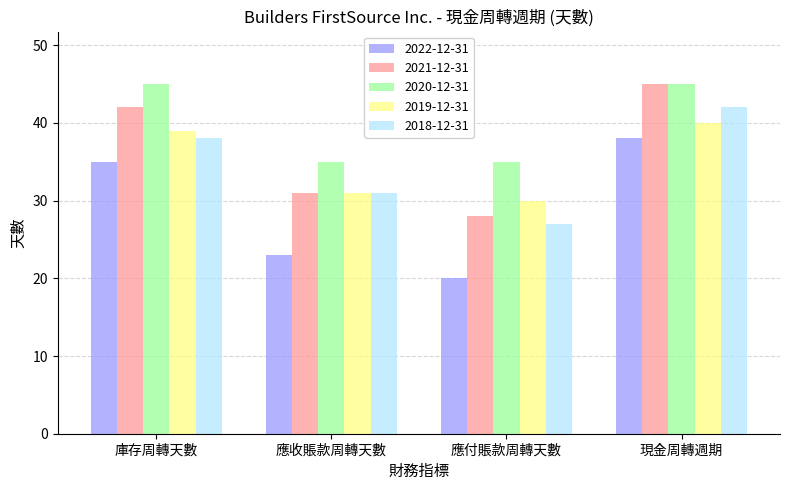

Which category has the lowest value in the 2022-12-31 series?

應付賬款周轉天數